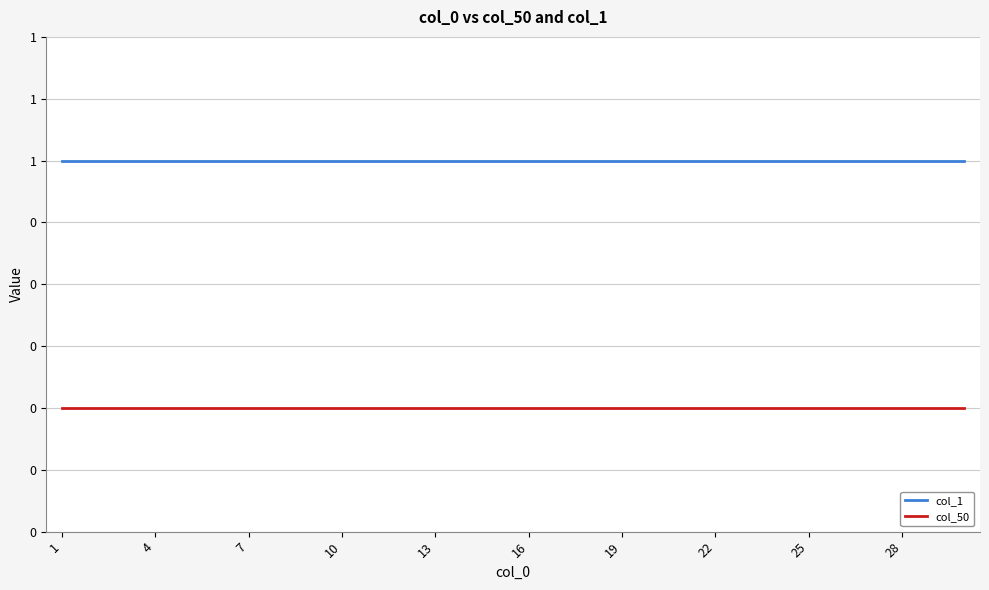

Is this an area chart (filled region under the line)?

No